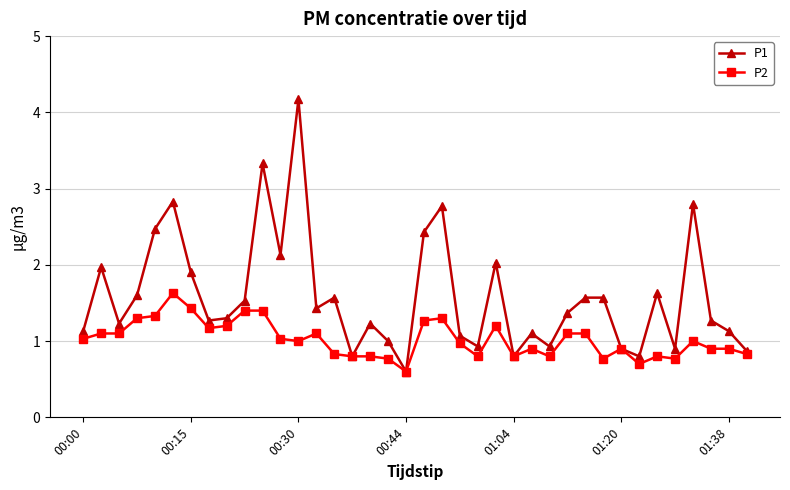

How many distinct data groups are displayed?

2